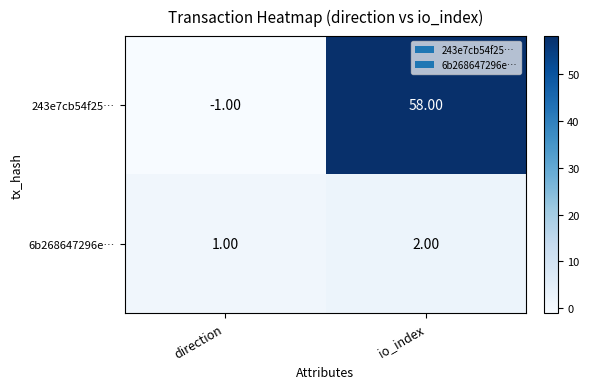

List the series in order of their peak value, highest first.

243e7cb54f25…, 6b268647296e…